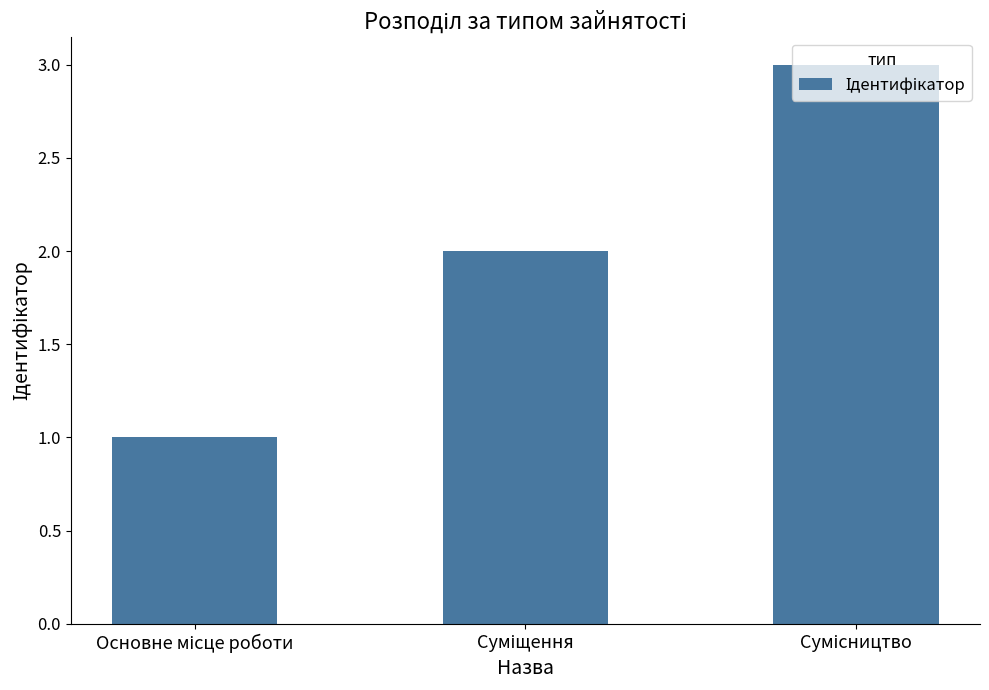

What is the sum of all values?

6